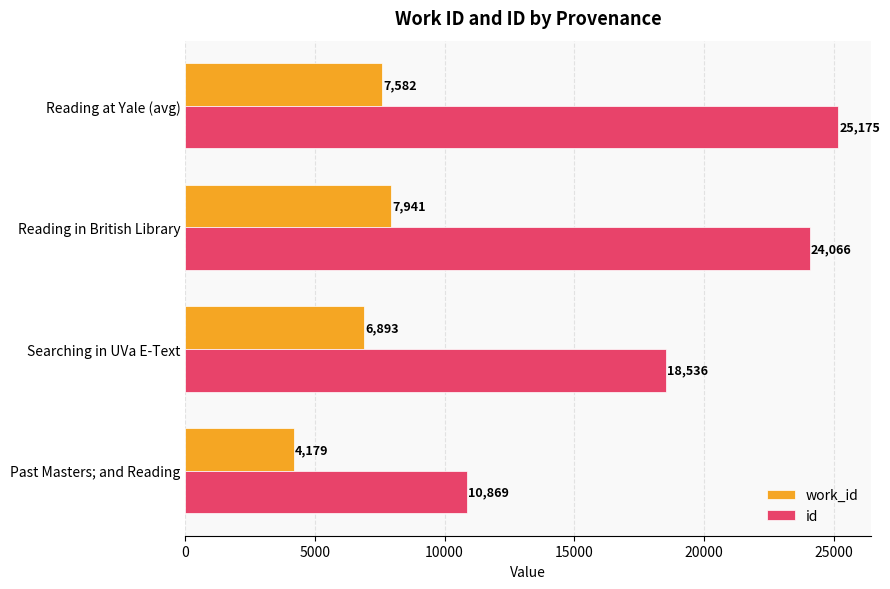

Which series changed the most between Searching in UVa E-Text and Reading in British Library?

id